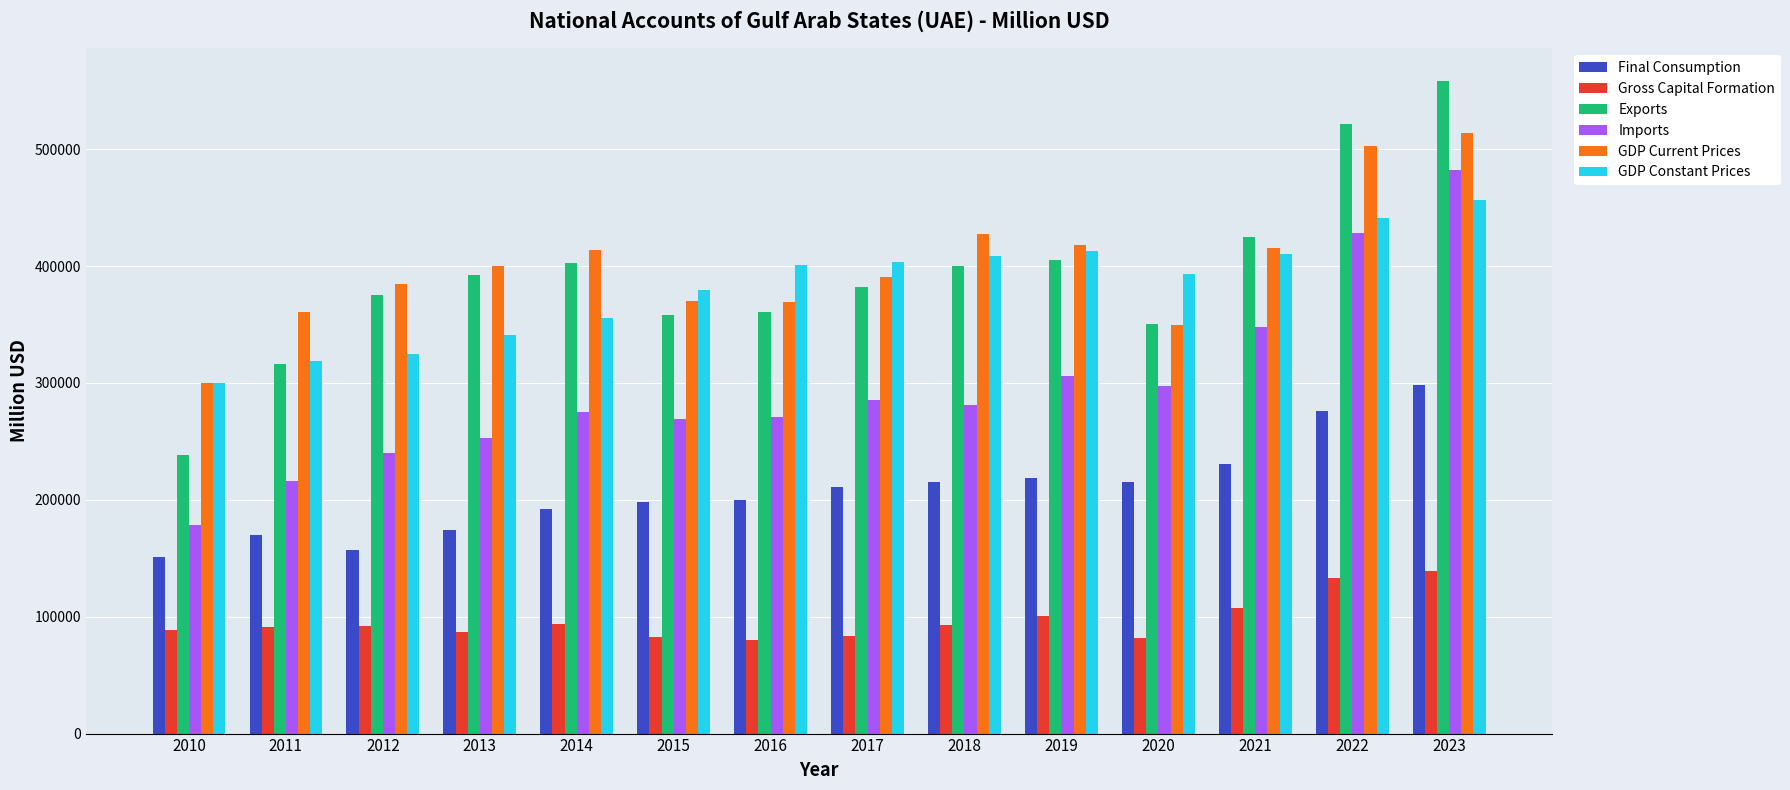

Which label corresponds to the largest value in the chart?

2023